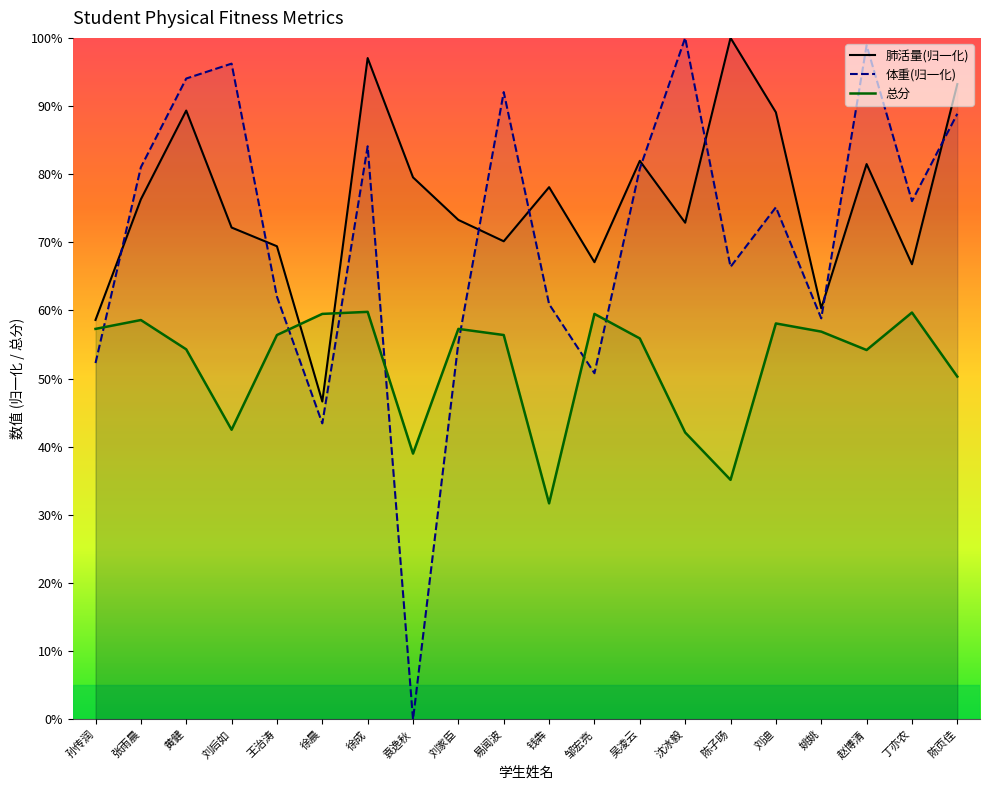

Where does the 肺活量(归一化) series first go above 76?

张雨晨